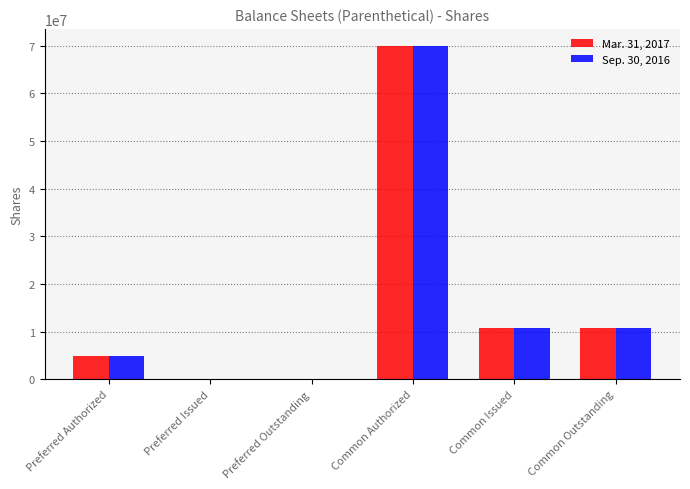

How many groups of bars are there?

6